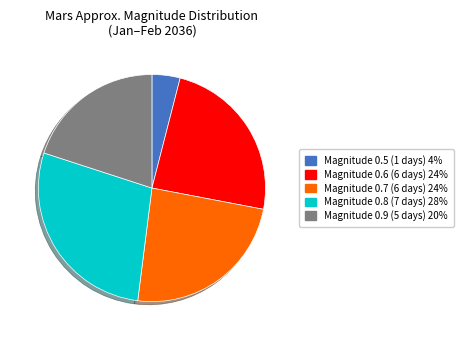

Is there any slice that represents more than half of the pie?

No